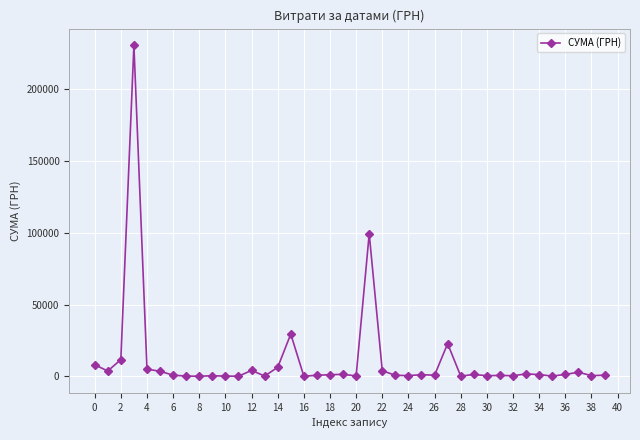

What is the greatest value displayed?

230842.2